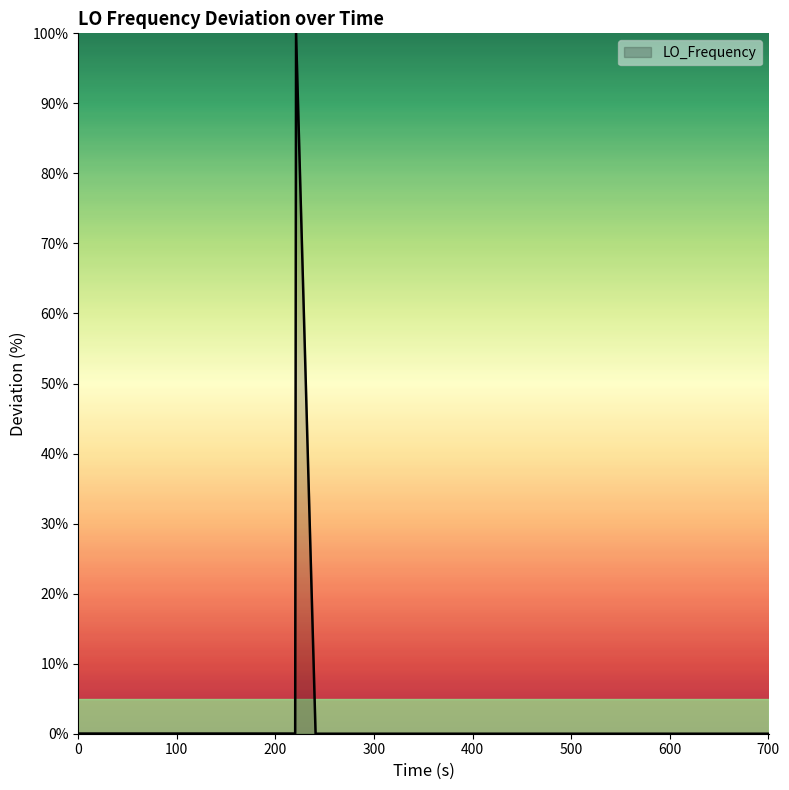

What is the maximum value shown in the chart?

100.0